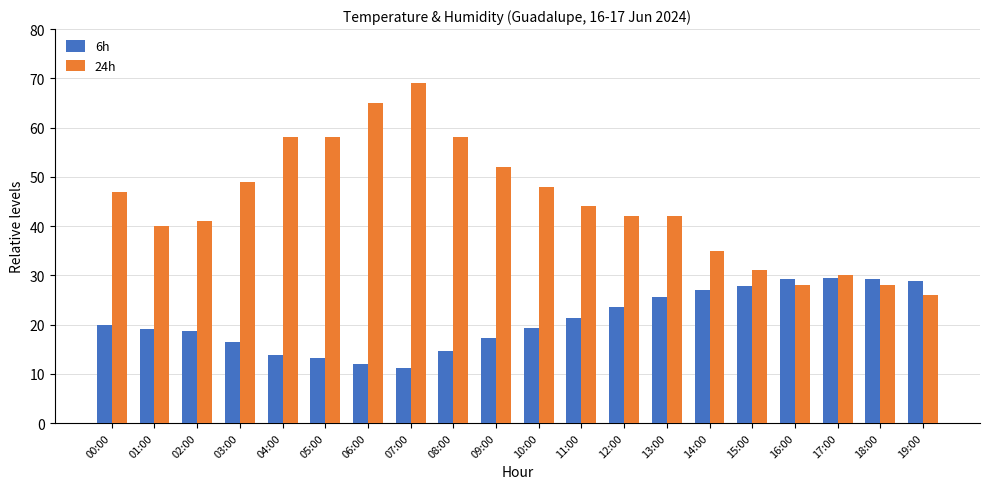

Which series changed the most between 02:00 and 18:00?

24h